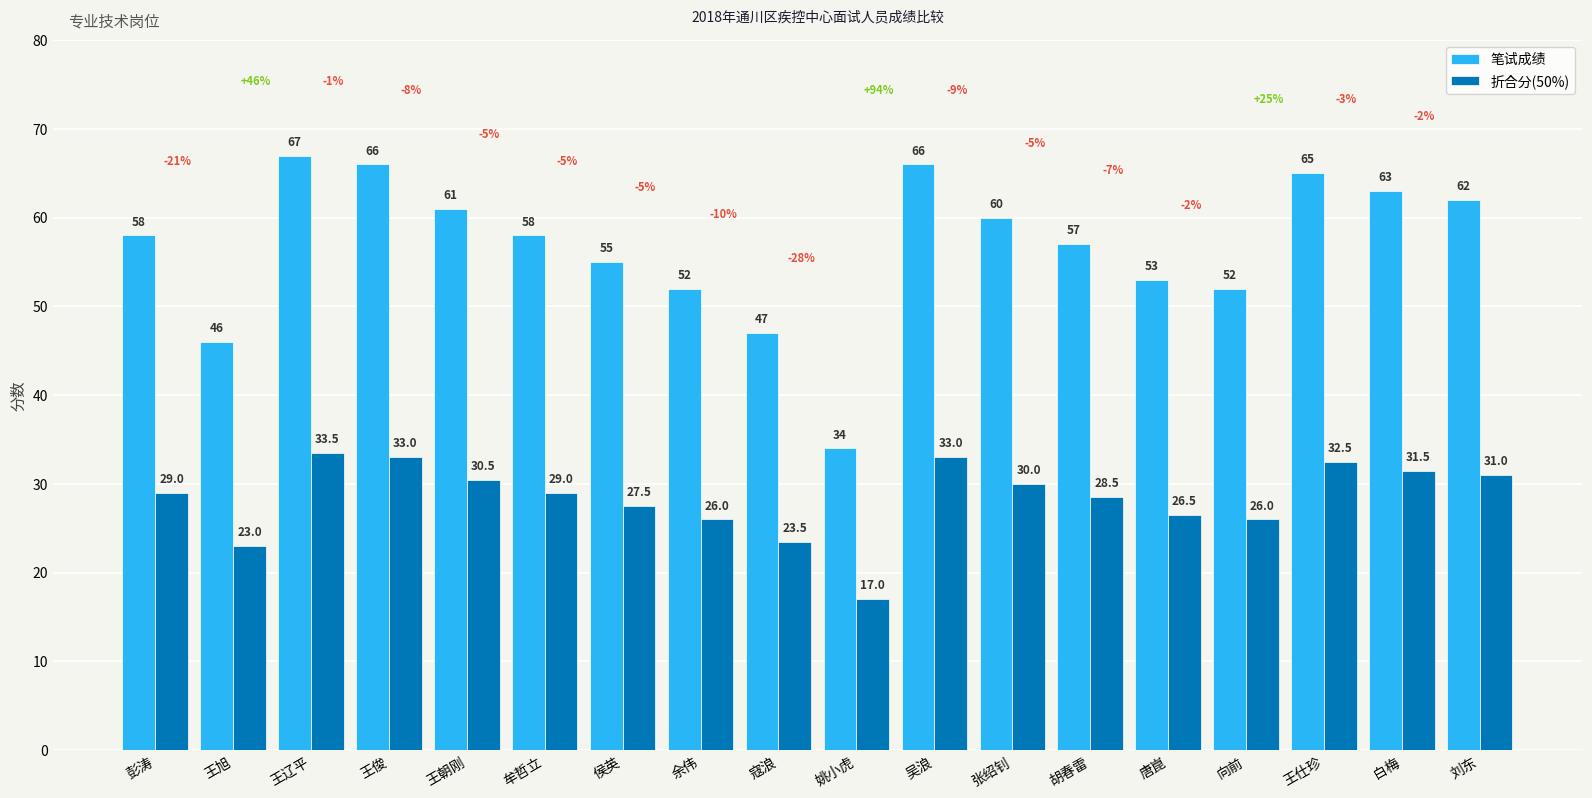

What value does the 笔试成绩 series have at 胡春雷?

57.0